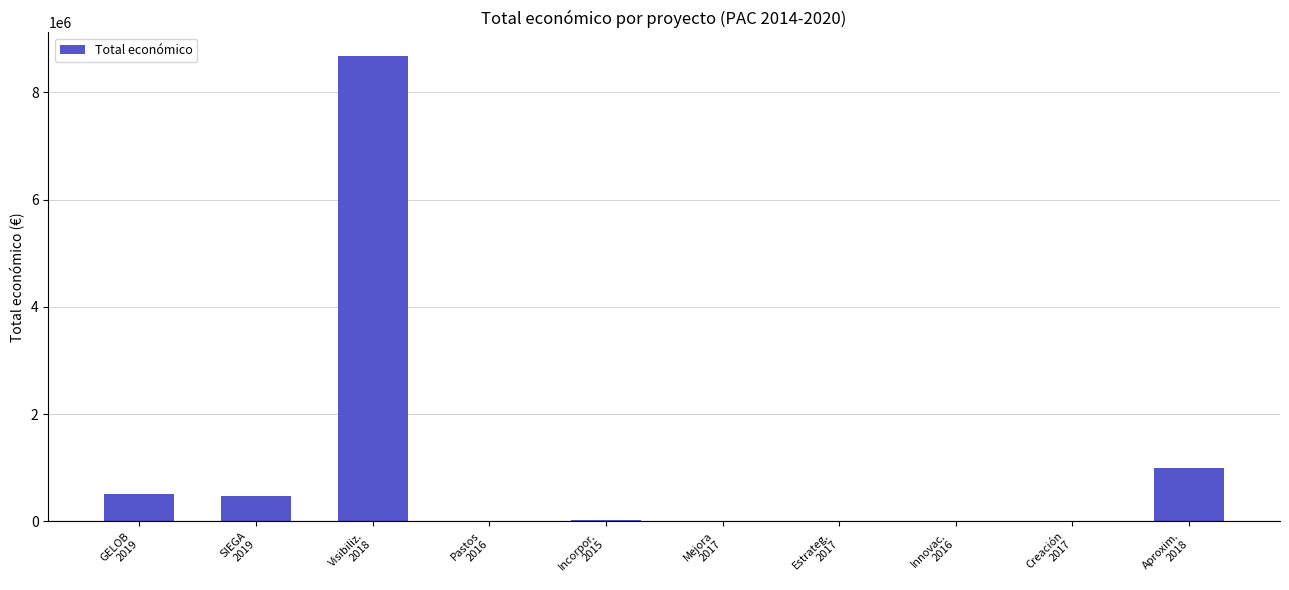

What is the maximum value shown in the chart?

8686325